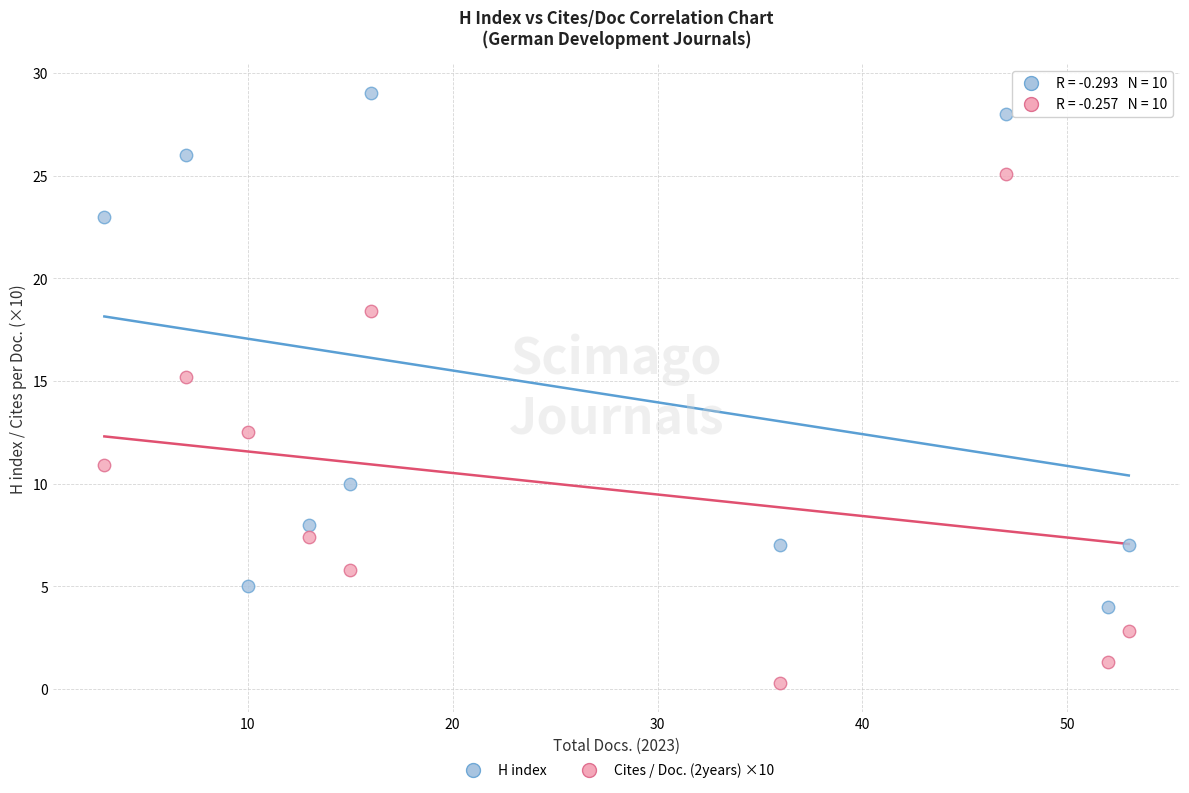

Which series reaches the minimum Y coordinate?

Cites / Doc. (2years) ×10